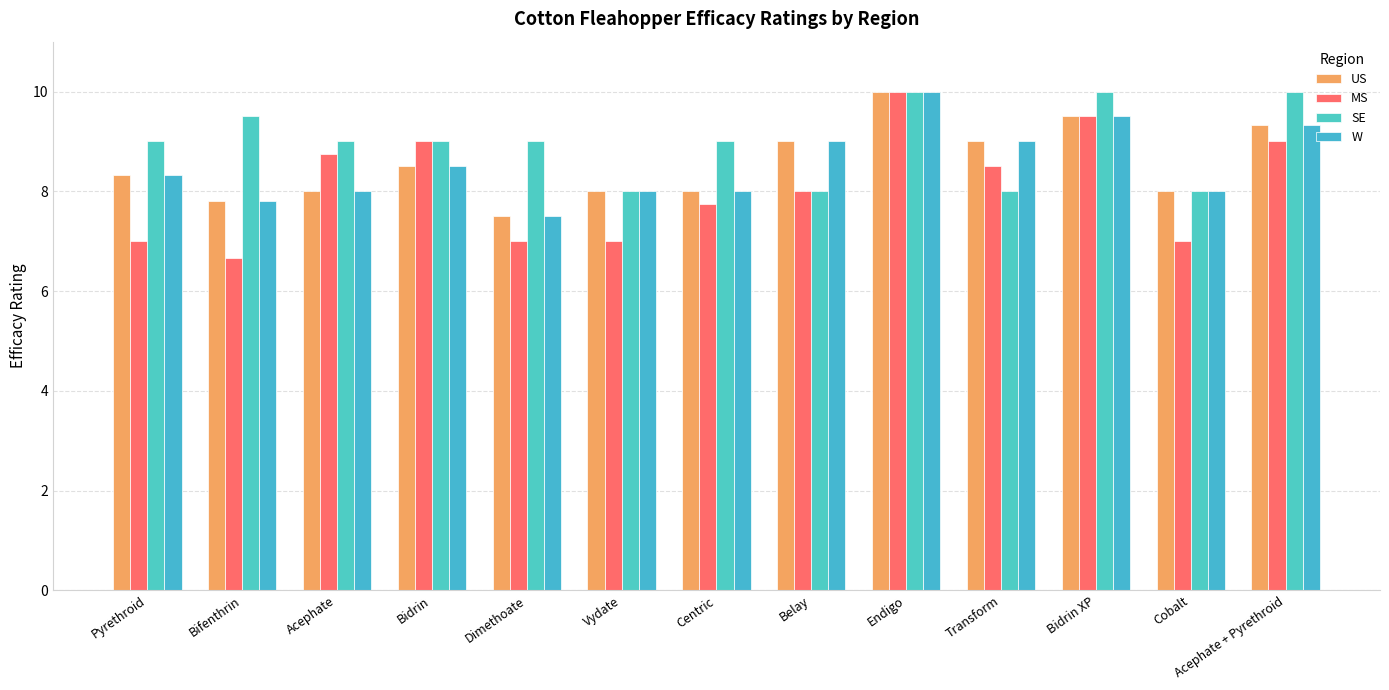

How many series are shown in this chart?

4